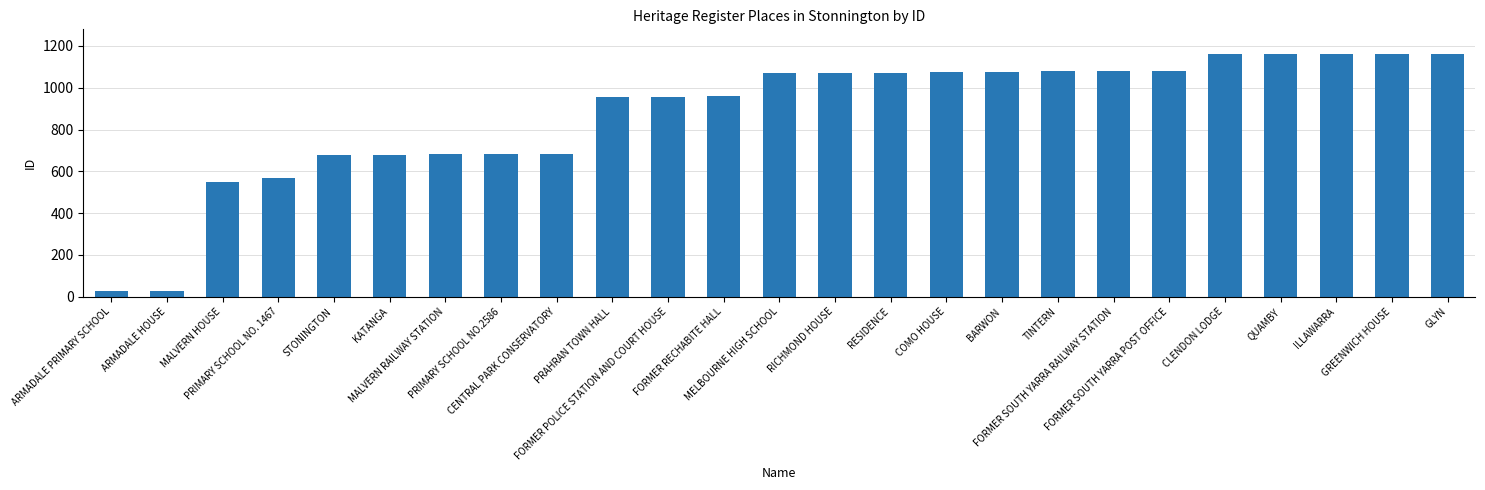

How many bars are there in total?

25